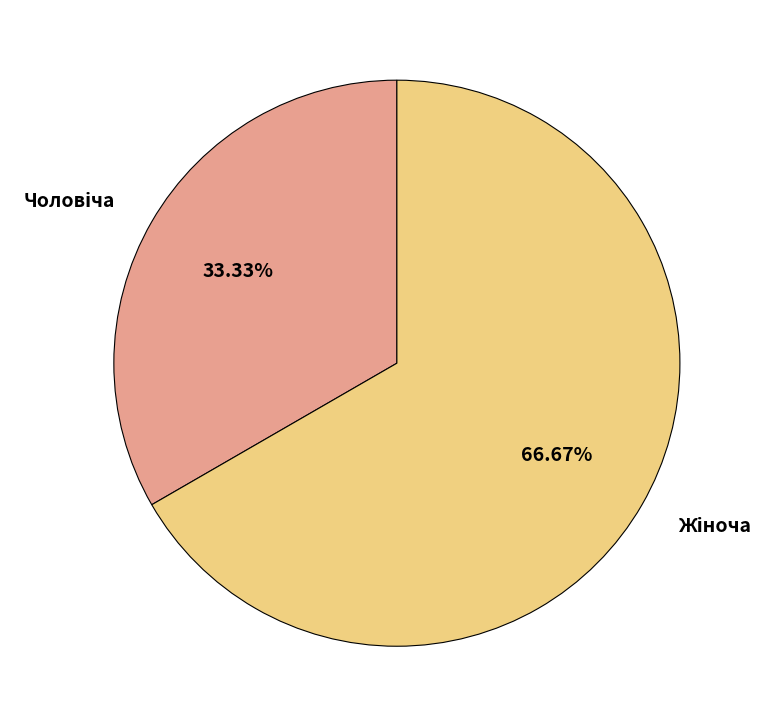

Combined, do Чоловіча and Жіноча account for over 50%?

Yes